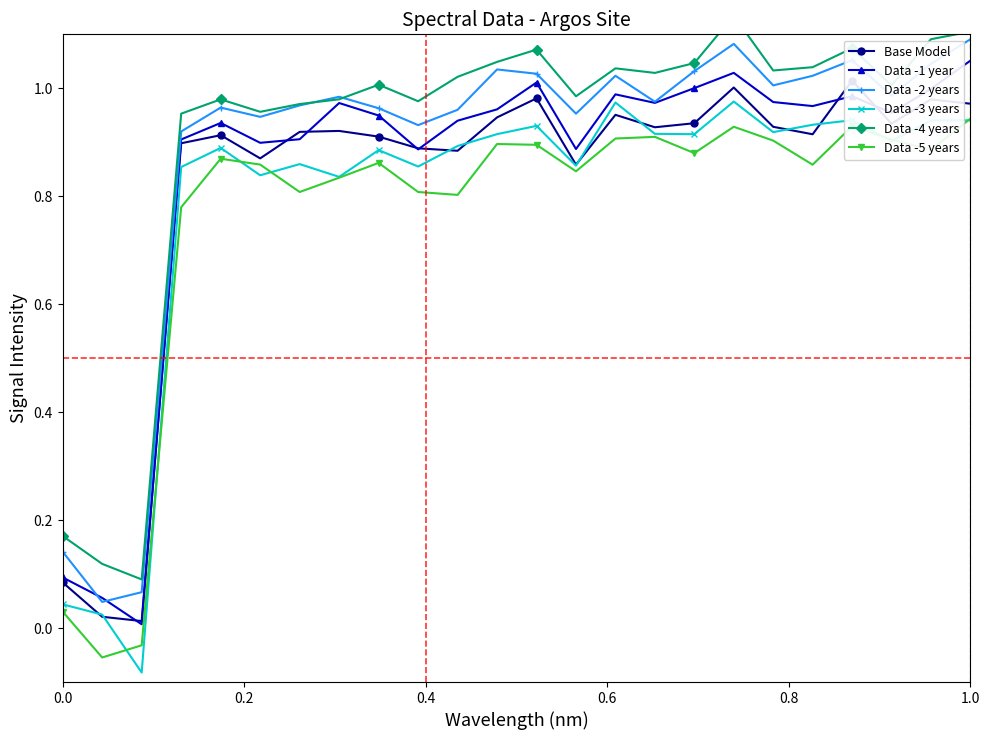

How many series are shown in this chart?

6